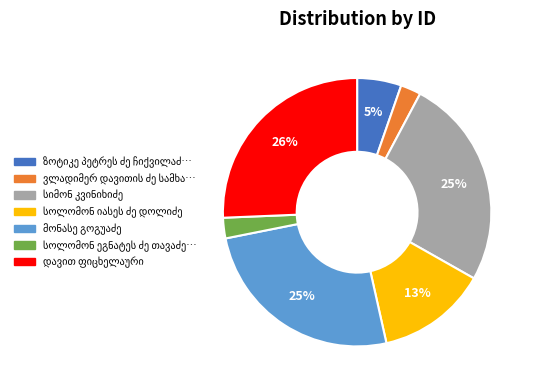

How many segments does this pie chart have?

7